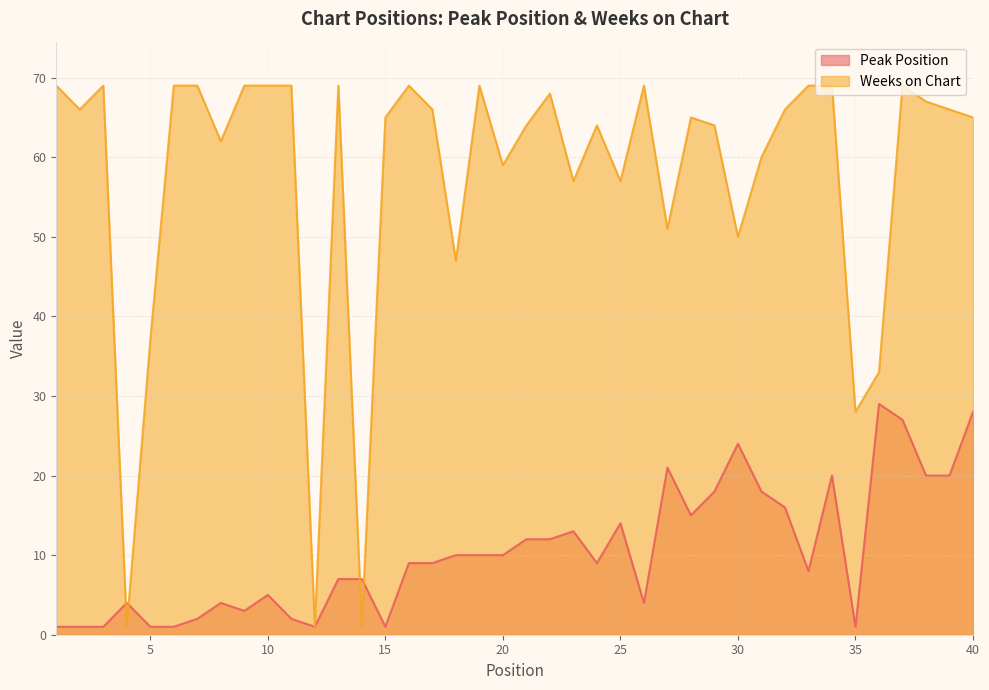

What is the greatest value displayed?

69